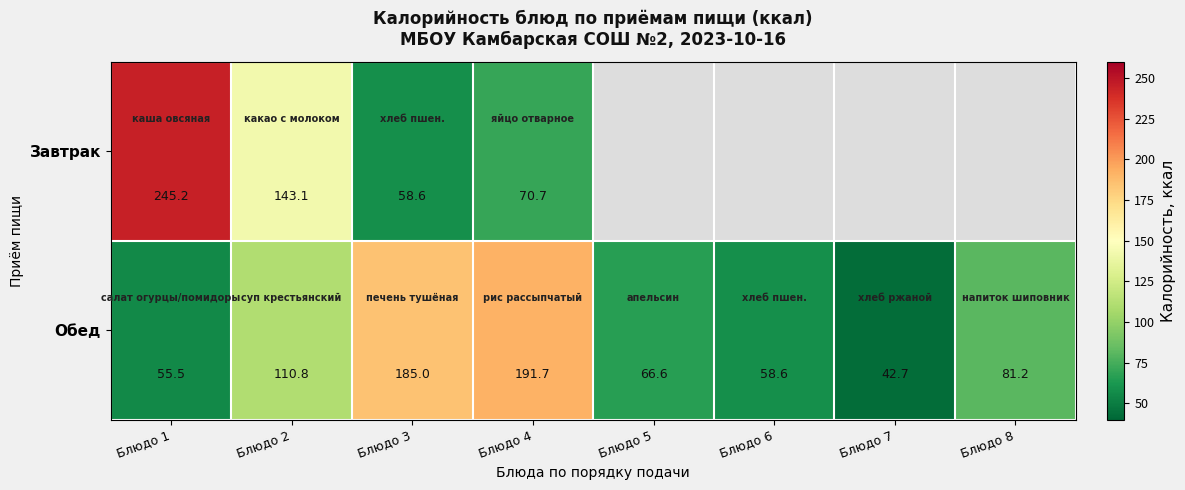

Is it true that Завтрак equals 245.2 at Блюдо 1?

True